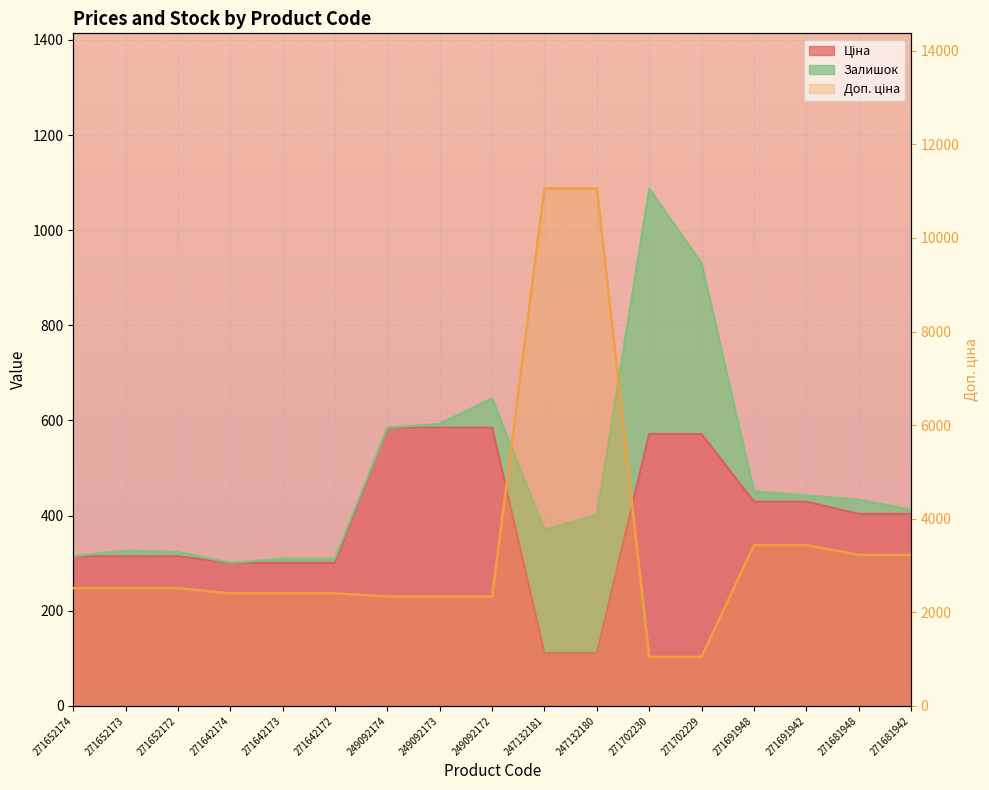

True or false: Ціна and Доп. ціна intersect in this chart.

False